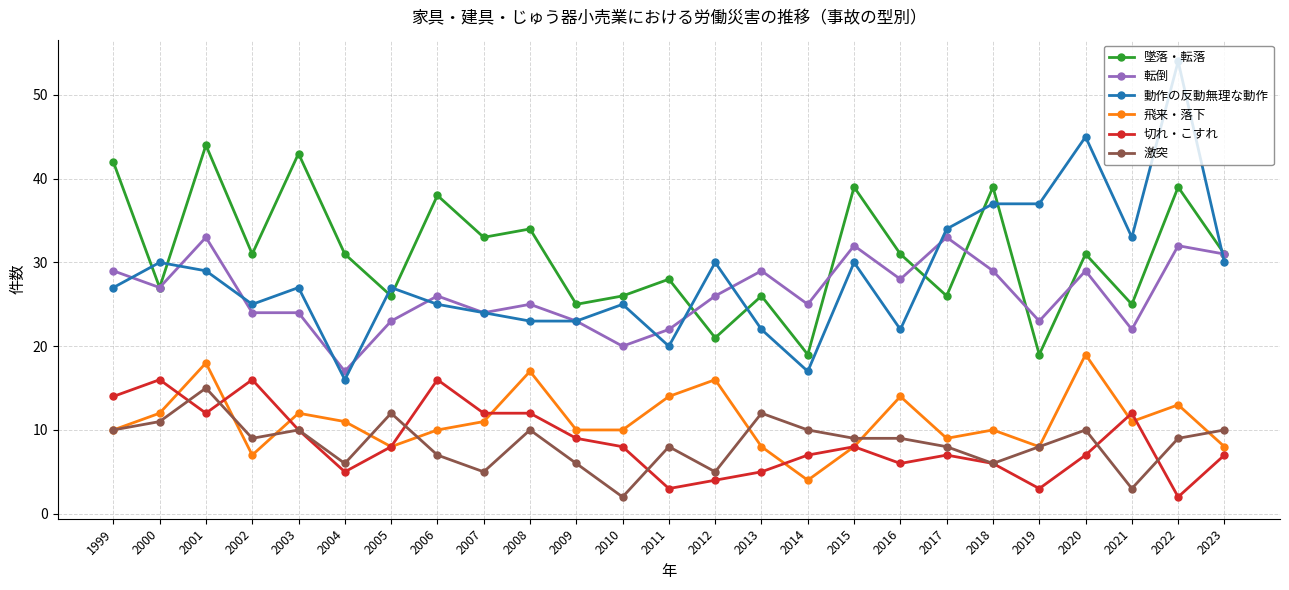

What is the difference between the 切れ・こすれ values at 2006 and 2005?

8